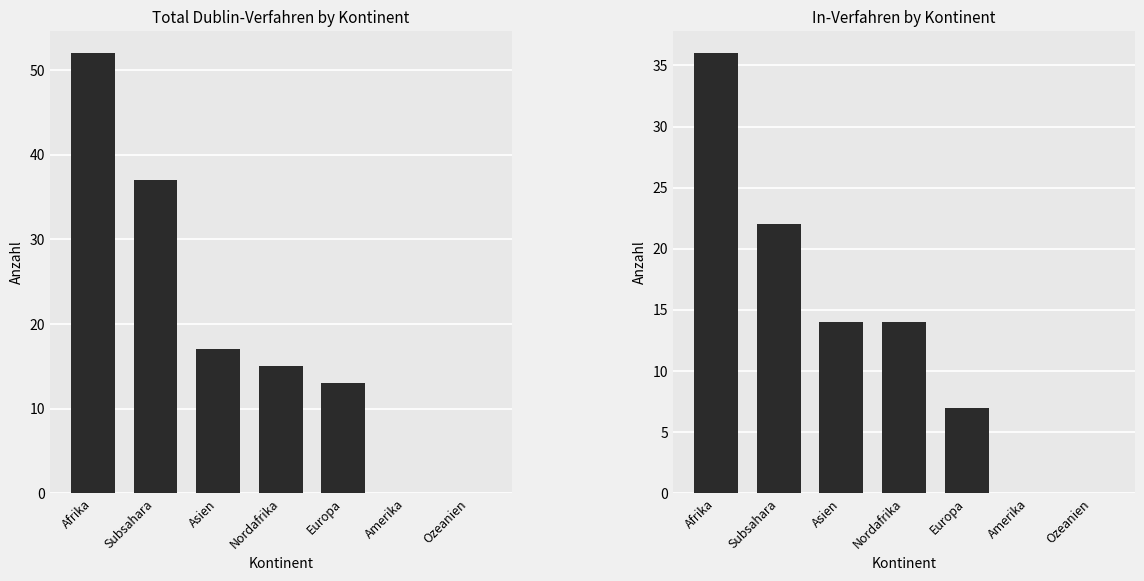

At which label does In-Verfahren first exceed 14?

Afrika